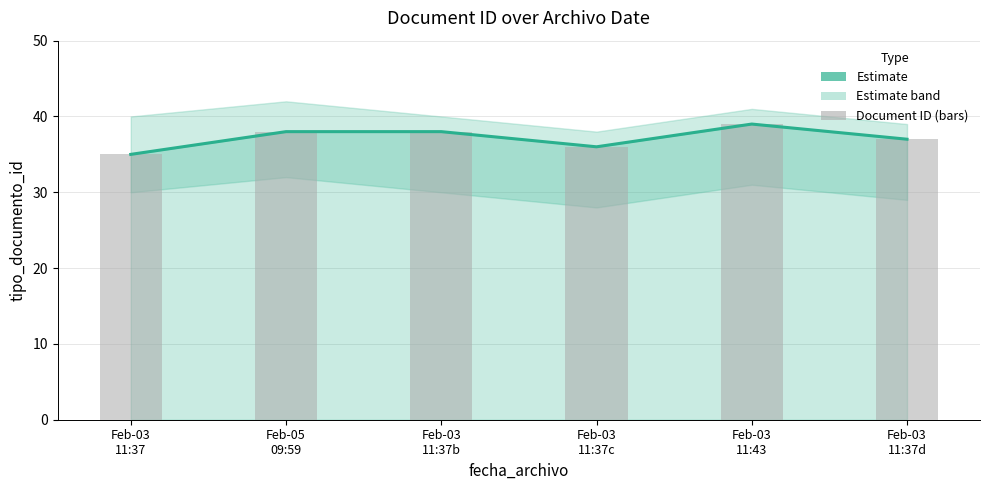

Reading left to right, extract all data points from this chart.

tipo_documento_id: 35	38	38	36	39	37
Document ID (bars): 35	38	38	36	39	37